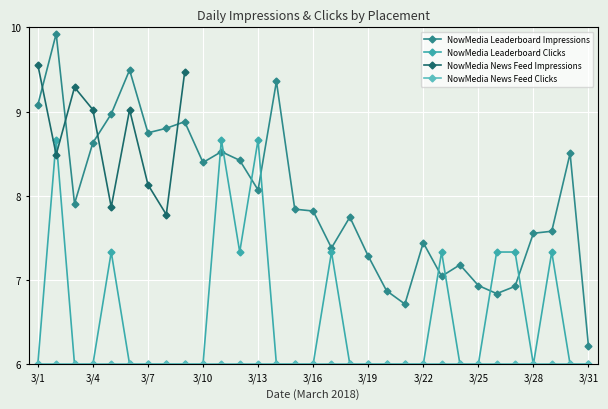

In NowMedia Leaderboard Clicks, how many points are lower than both neighbors (excluding endpoints)?

2